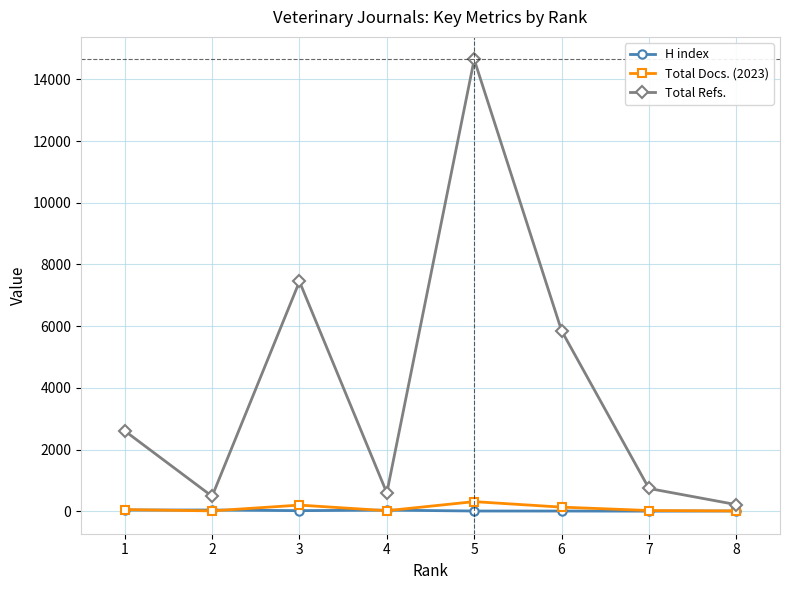

Which series changed the most between 1 and 6?

Total Refs.